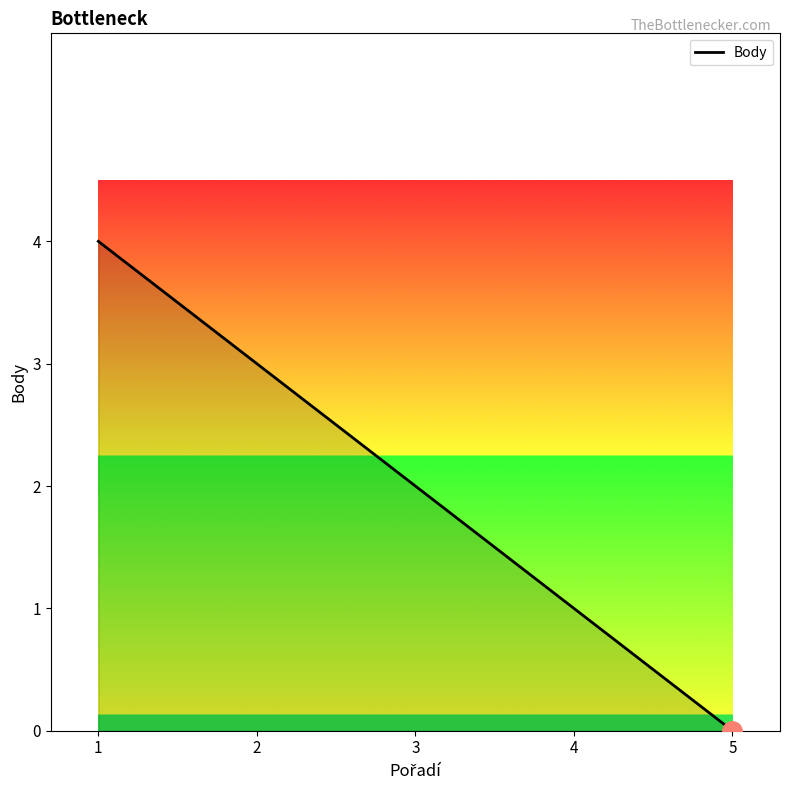

True or false: the data has more than 2 interior local peaks.

False